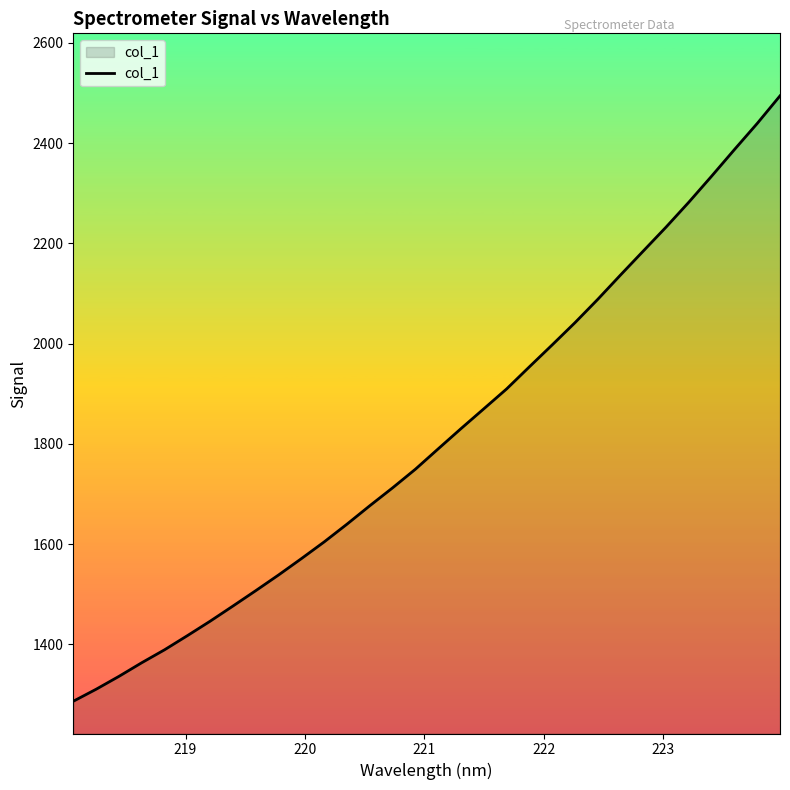

What is the maximum value shown in the chart?

2494.4